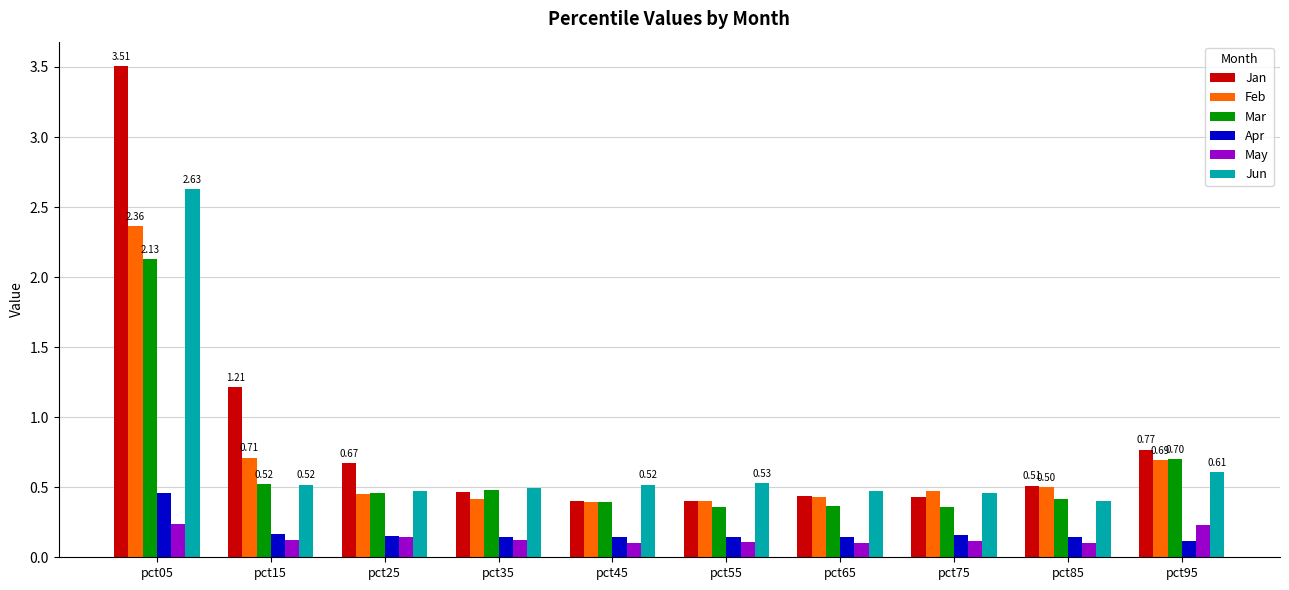

What is the sum of all Jan values?

8.8